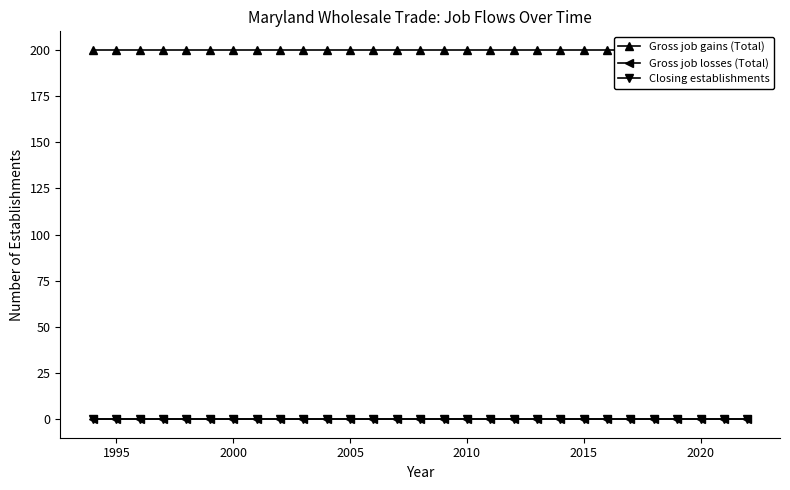

List the series in order of their peak value, lowest first.

Gross job losses (Total), Closing establishments, Gross job gains (Total)